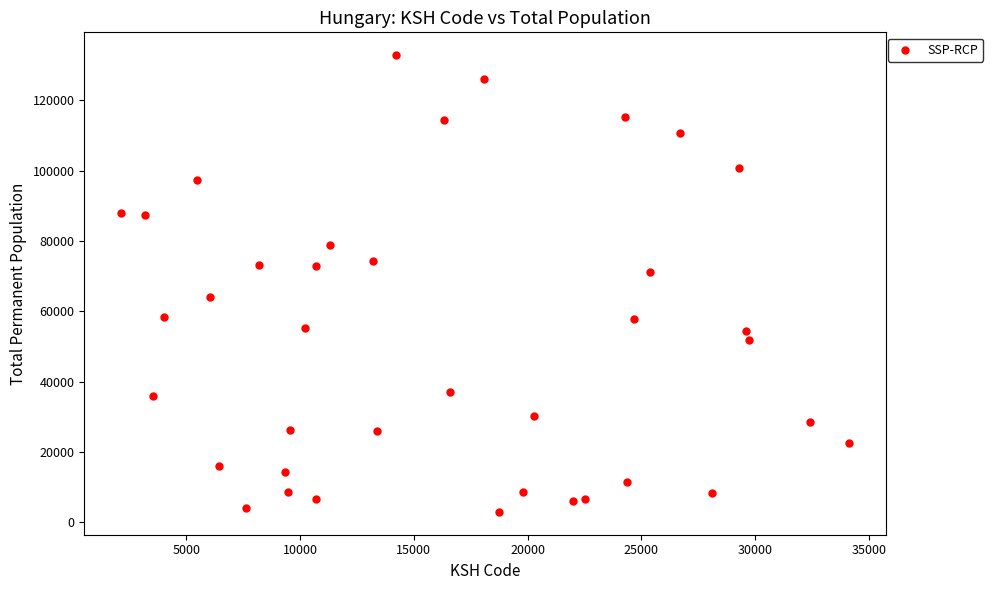

What is the range of Y values (max minus min)?

129847